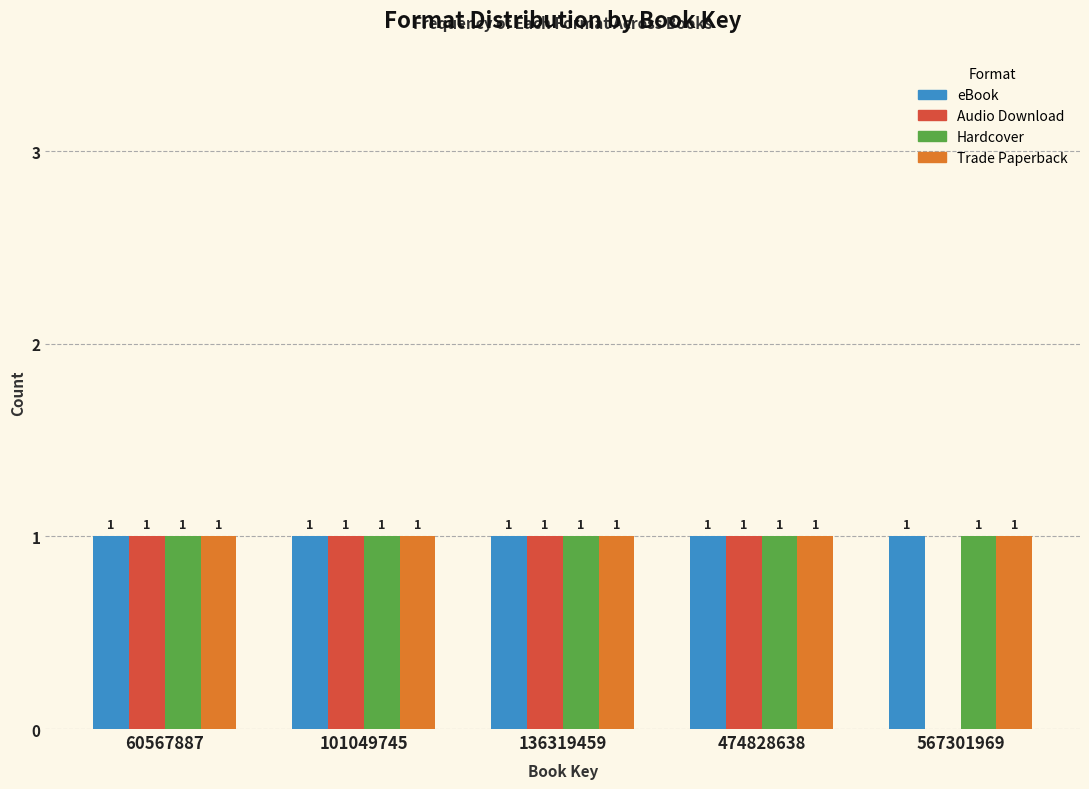

Reading left to right, extract all data points from this chart.

eBook: 60567887=1	101049745=1	136319459=1	474828638=1	567301969=1
Audio Download: 60567887=1	101049745=1	136319459=1	474828638=1	567301969=0
Hardcover: 60567887=1	101049745=1	136319459=1	474828638=1	567301969=1
Trade Paperback: 60567887=1	101049745=1	136319459=1	474828638=1	567301969=1